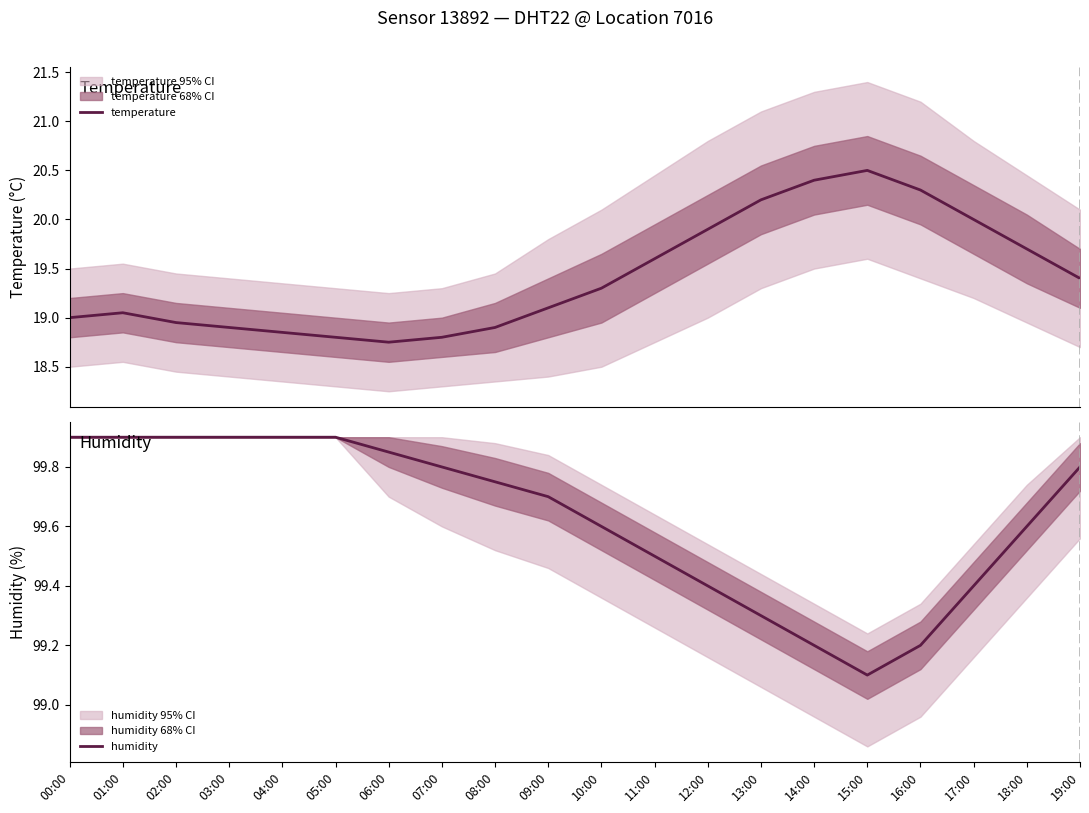

List the series in order of their overall mean, highest first.

humidity, temperature